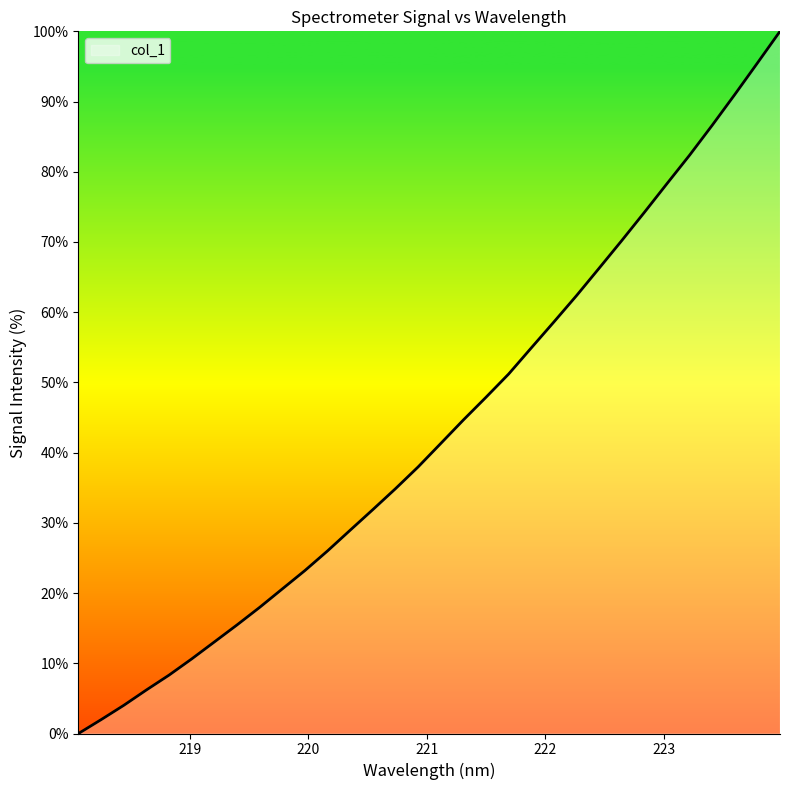

Does the chart display data point markers on the line(s)?

No